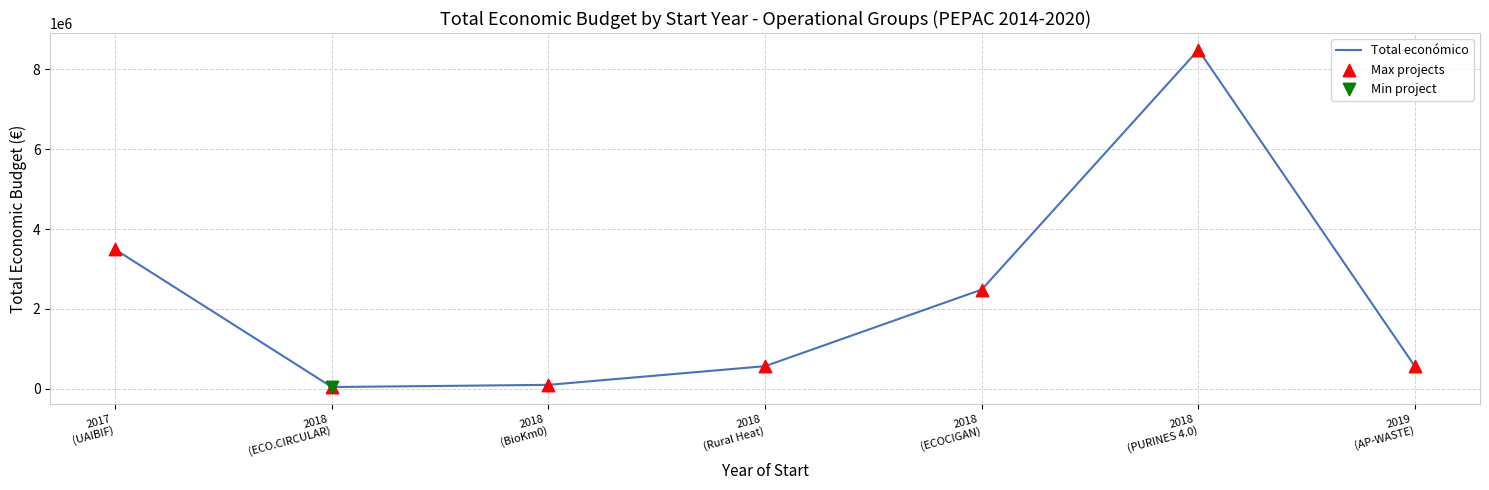

What is the greatest value displayed?

8484999